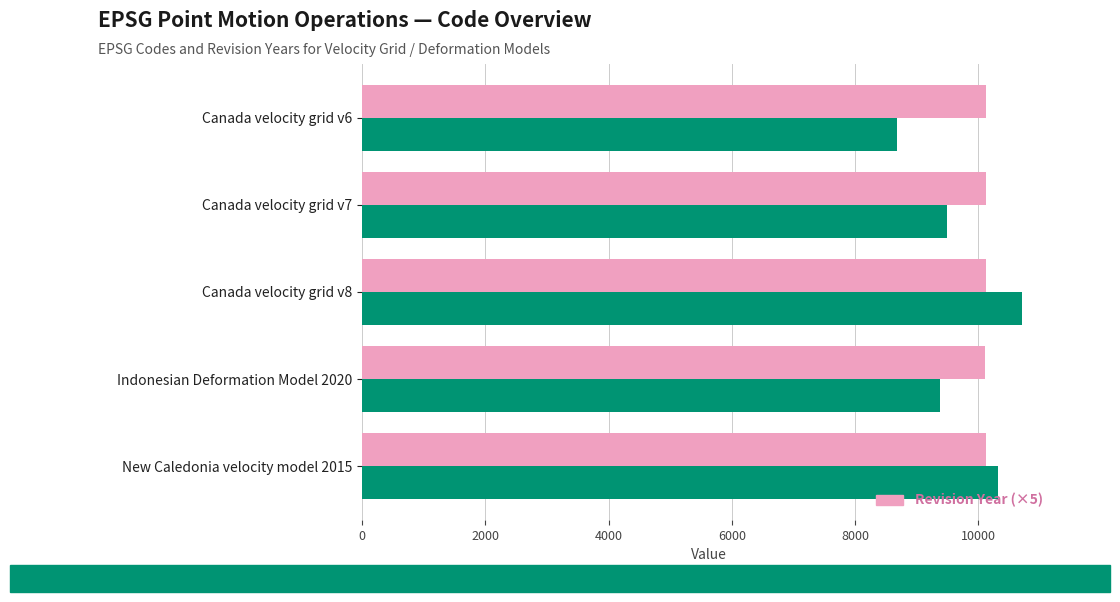

What is the sum of the Revision Year (×5) values at Indonesian Deformation Model 2020 and Canada velocity grid v7?

20225